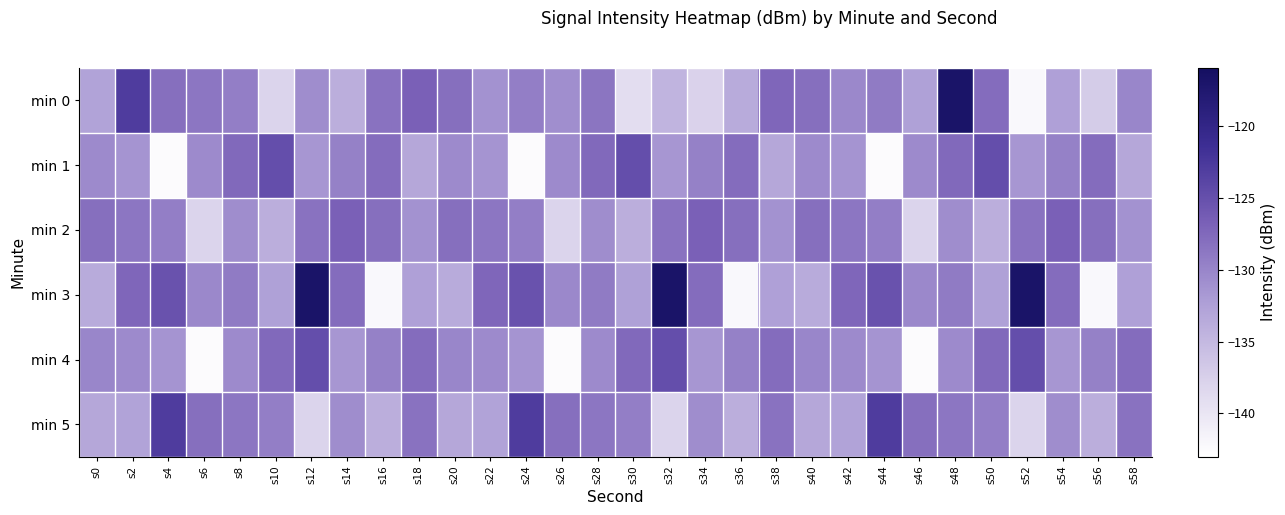

Which series changed the most between s24 and s36?

min 3